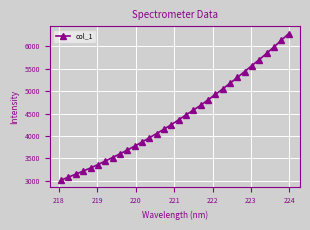

True or false: the data has more than 2 interior local peaks.

False